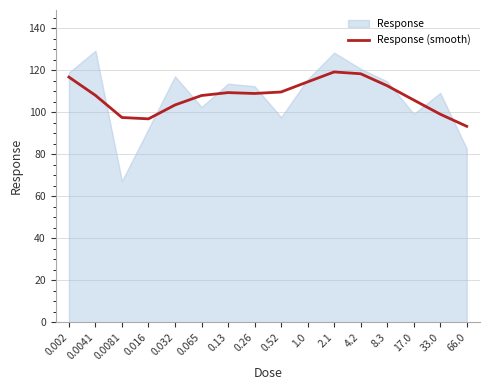

What is the label of the 6th point from the left?

0.065